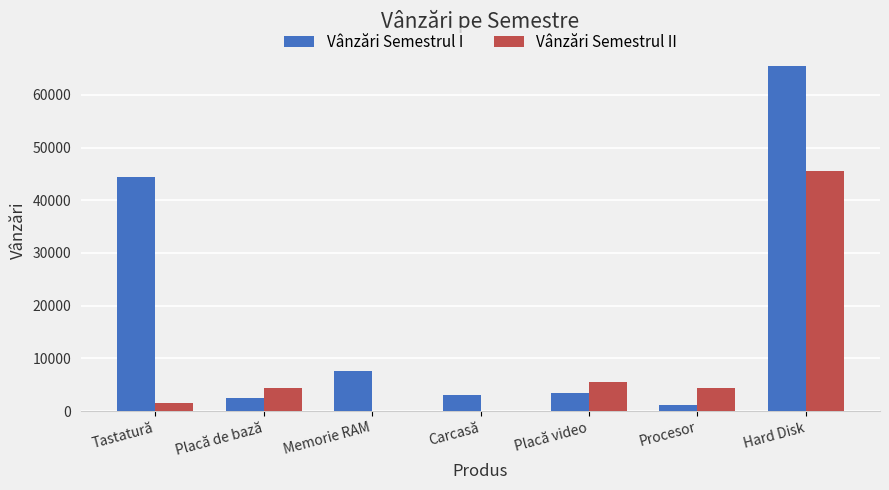

Which series has the largest range (max minus min)?

Vânzări Semestrul I